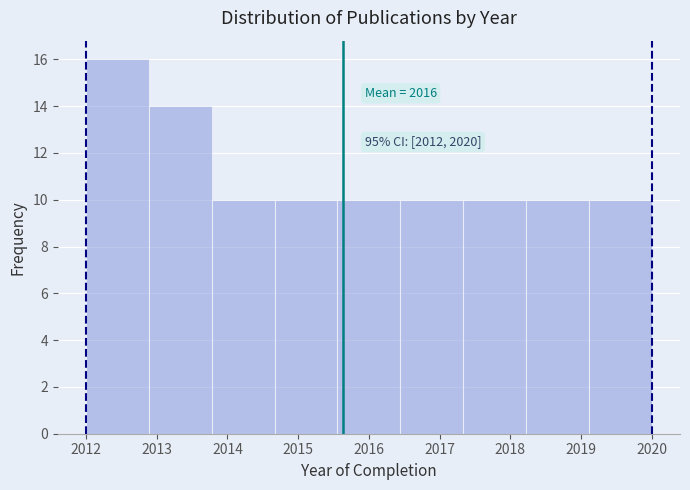

Which range on the x-axis has the tallest bar?

2012.0 to 2012.9